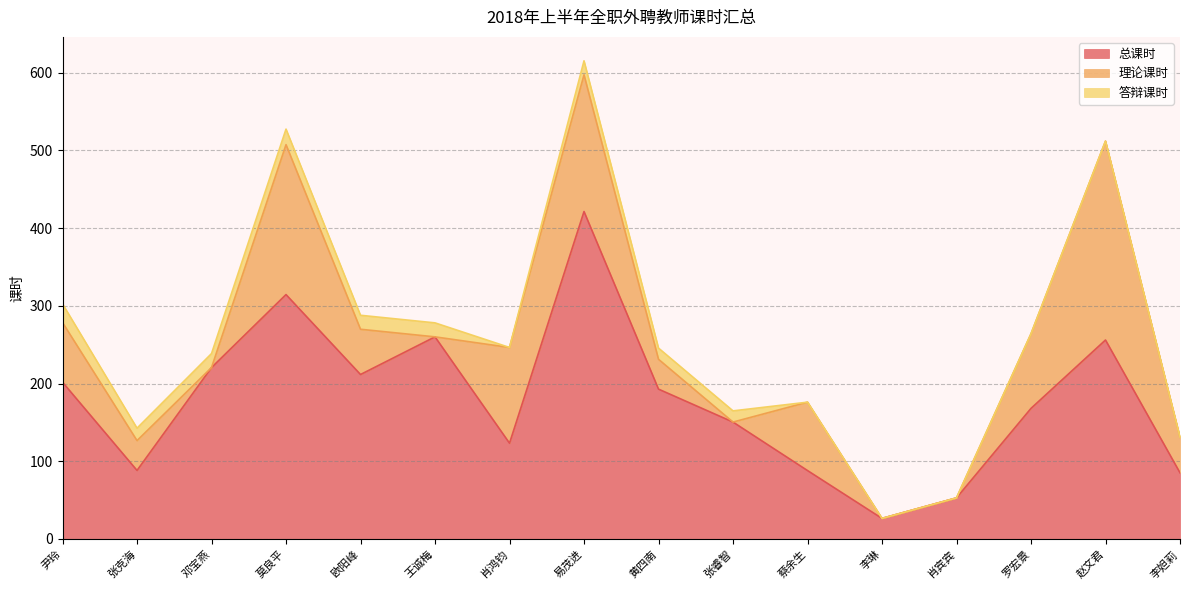

Between 蔡余生 and 欧阳峰, which is larger?

欧阳峰